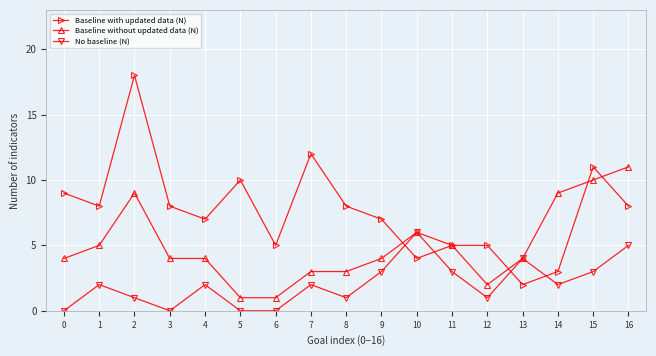

Where do No baseline (N) and Baseline with updated data (N) first cross each other?

9 and 10